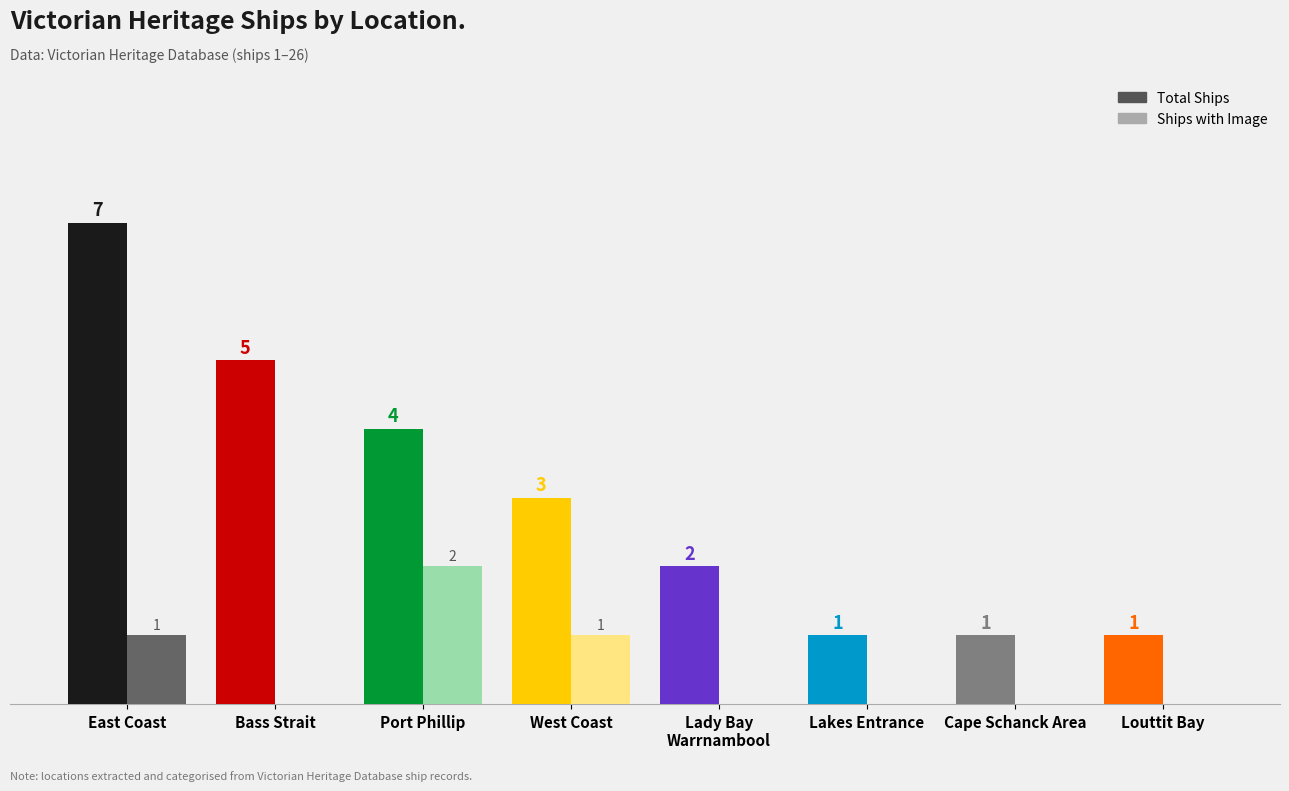

At which category is the sum across all series the highest?

East Coast